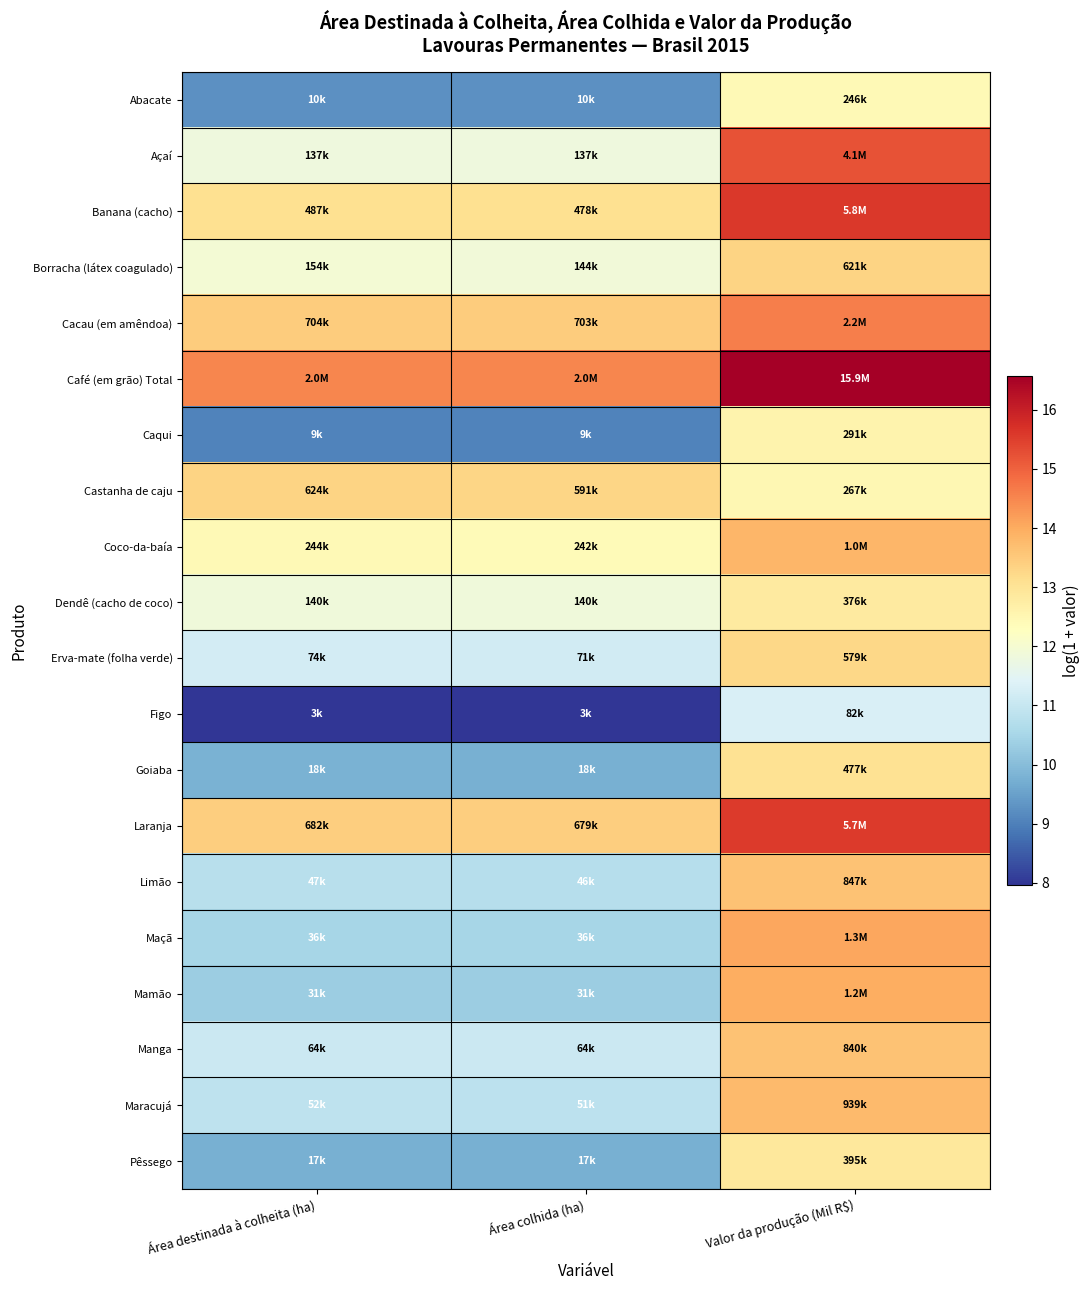

At Área colhida (ha), list the series in order from smallest to largest.

Figo, Caqui, Abacate, Pêssego, Goiaba, Mamão, Maçã, Limão, Maracujá, Manga, Erva-mate (folha verde), Açaí, Dendê (cacho de coco), Borracha (látex coagulado), Coco-da-baía, Banana (cacho), Castanha de caju, Laranja, Cacau (em amêndoa), Café (em grão) Total